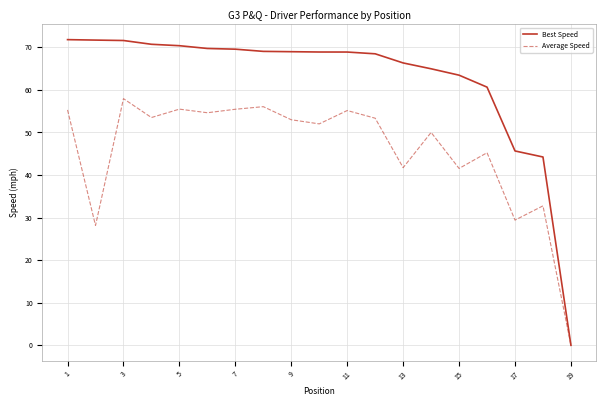

How many categories are shown in the chart?

19